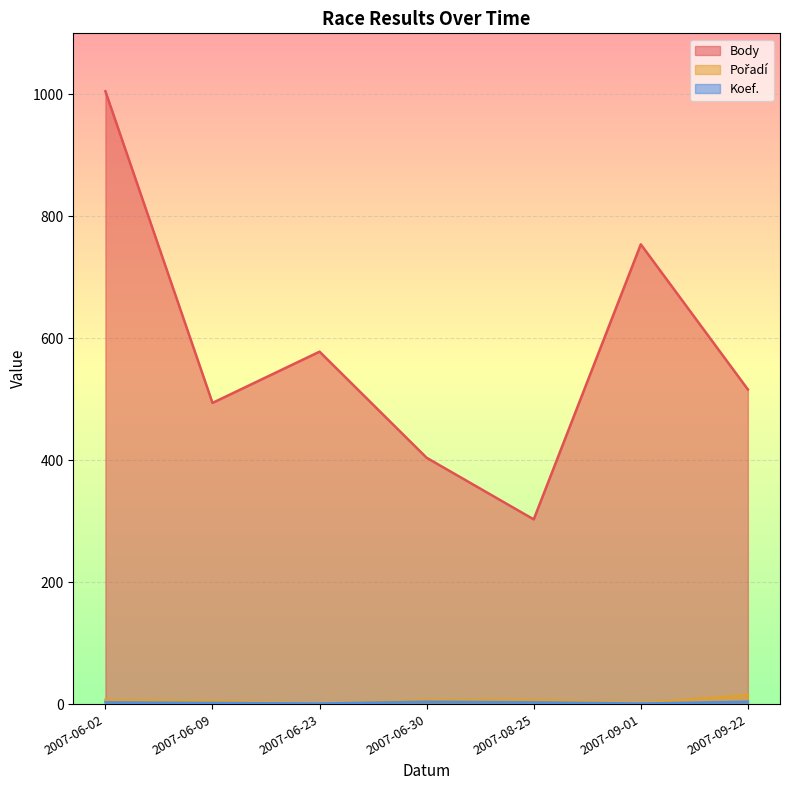

How many categories are shown in the chart?

7